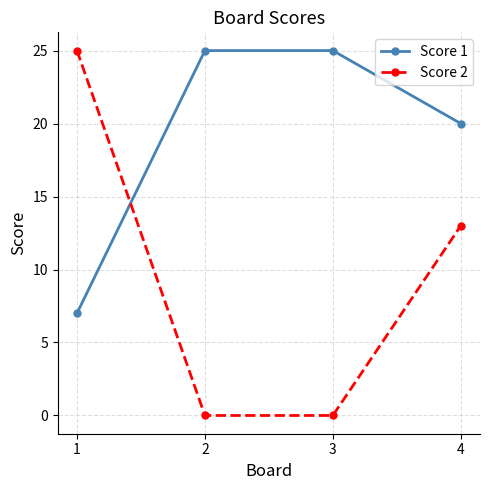

What is the sum of the Score 1 values at 1 and 4?

27